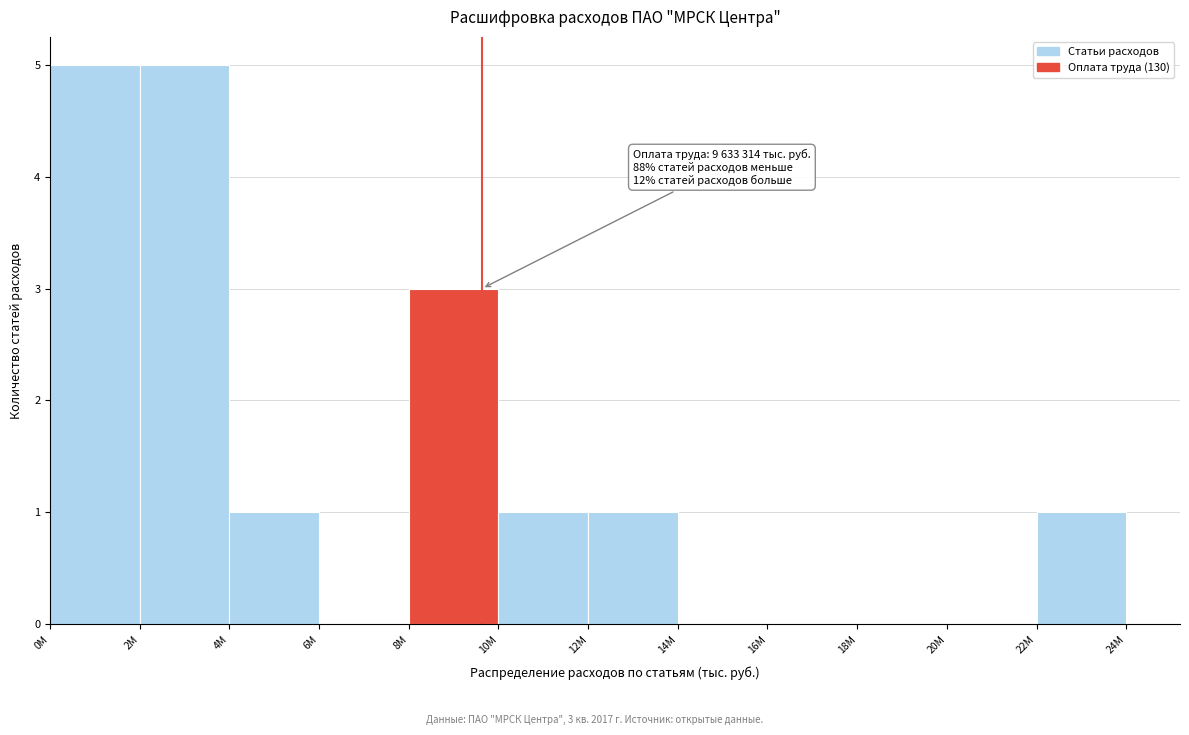

Reading left to right, extract all data points from this chart.

0M=5	2M=5	4M=1	6M=0	8M=3	10M=1	12M=1	14M=0	16M=0	18M=0	20M=0	22M=1